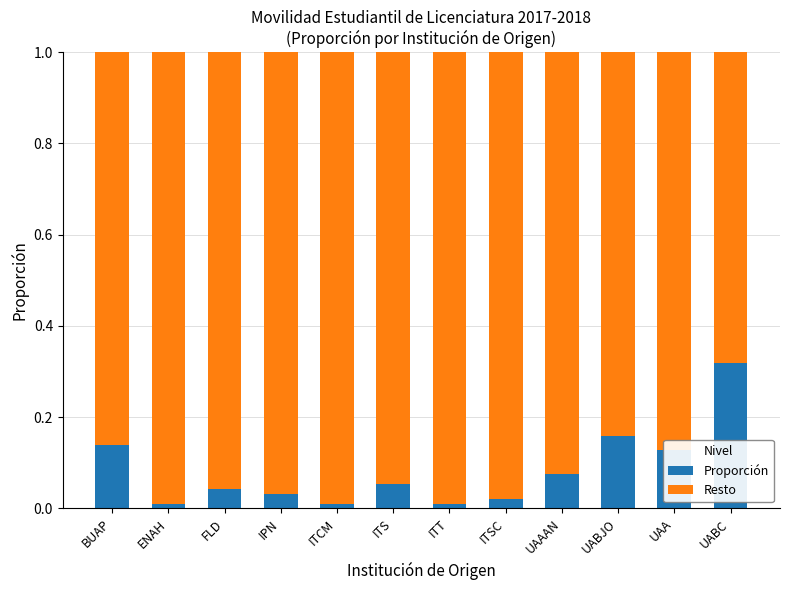

Which category has the highest value in the Proporción series?

UABC